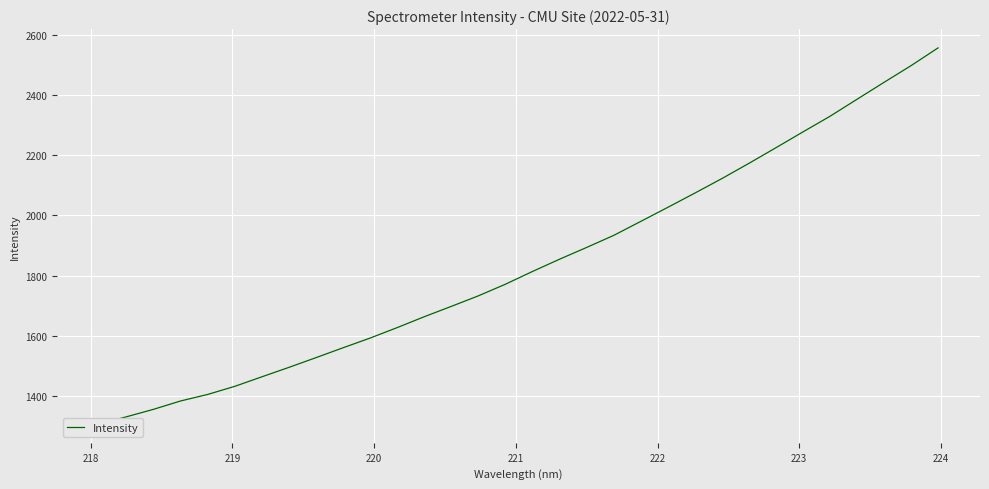

What is the difference between the maximum and minimum values?

1249.6